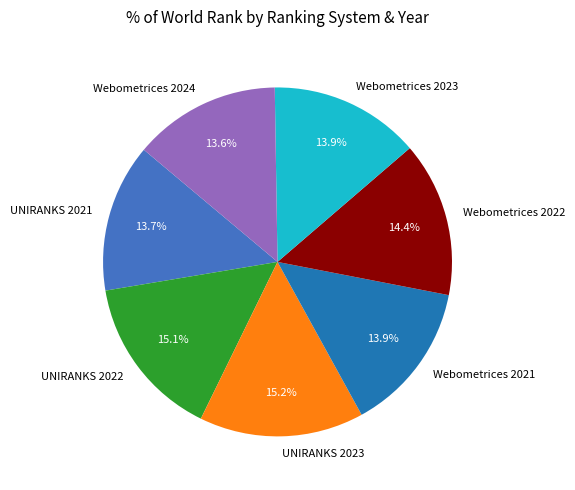

How many segments does this pie chart have?

7